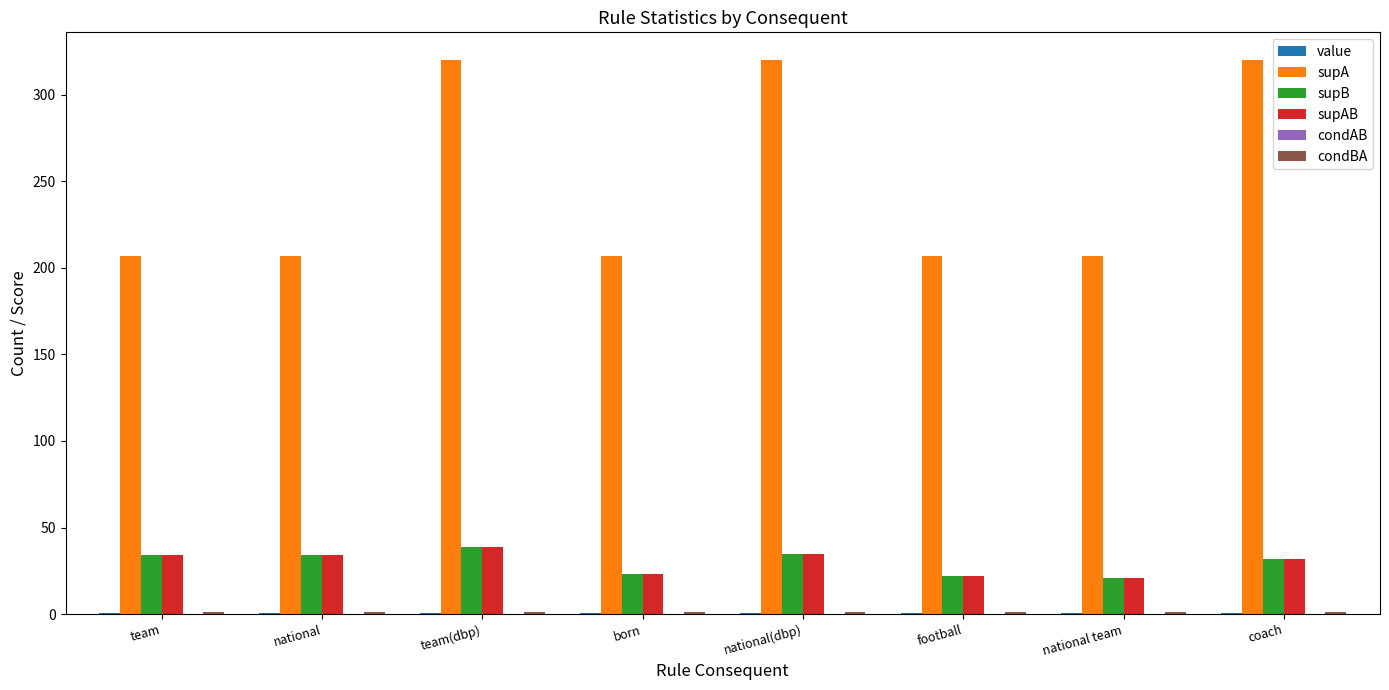

Which series changed the most between team(dbp) and born?

supA